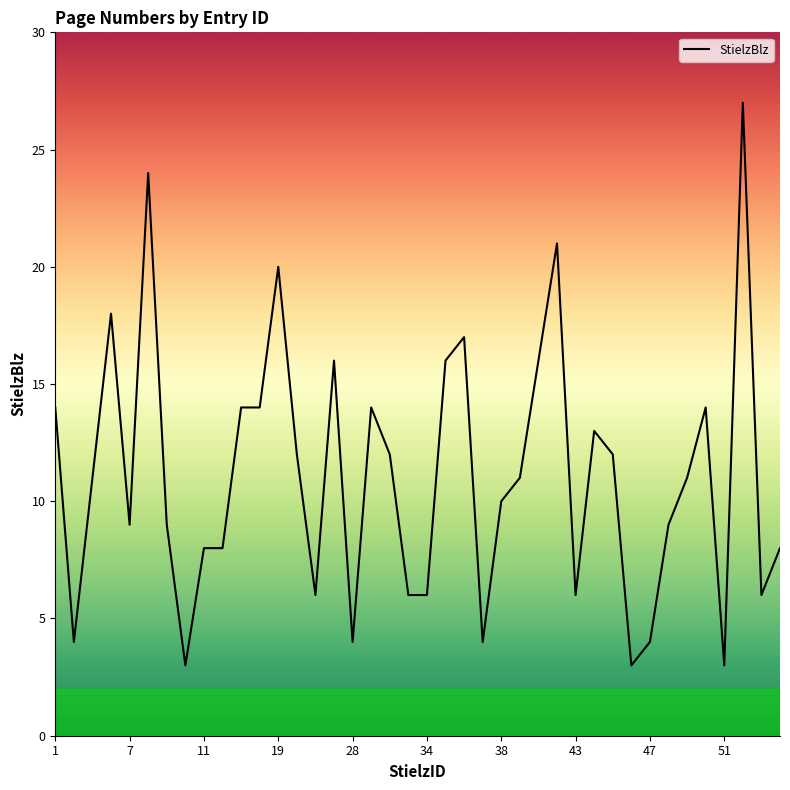

What is the smallest value displayed?

3